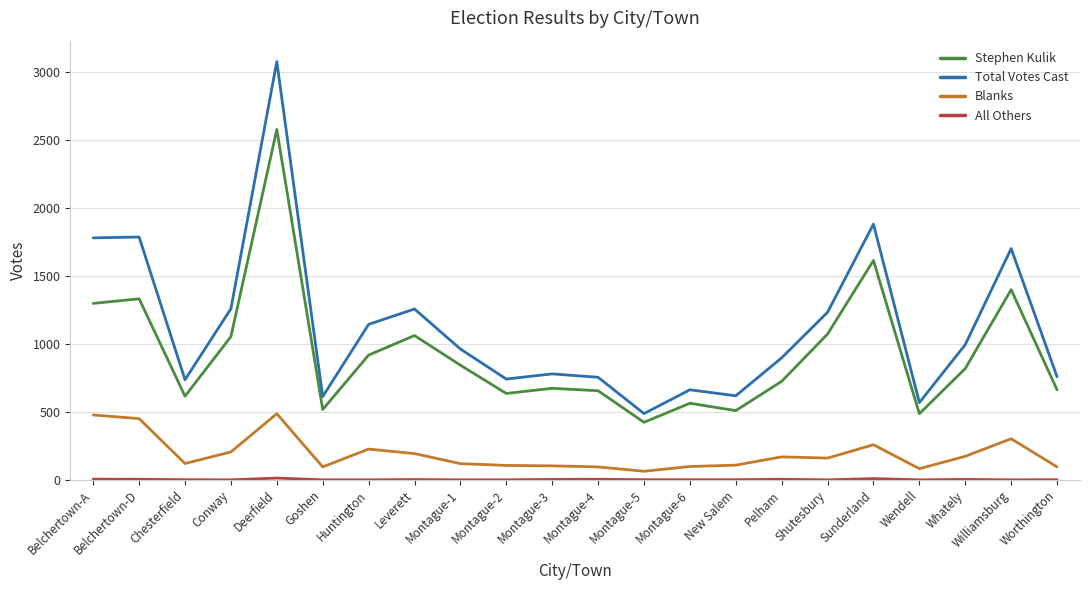

What is the sum of all Blanks values?

4183